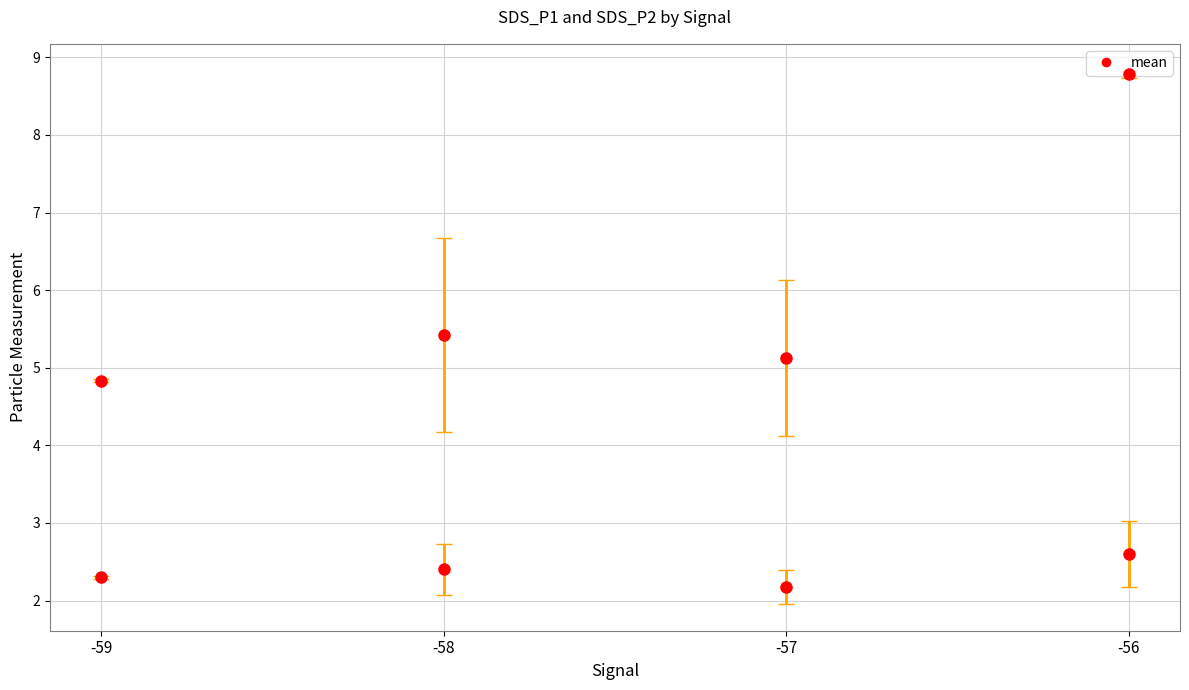

How many categories are shown in the chart?

4